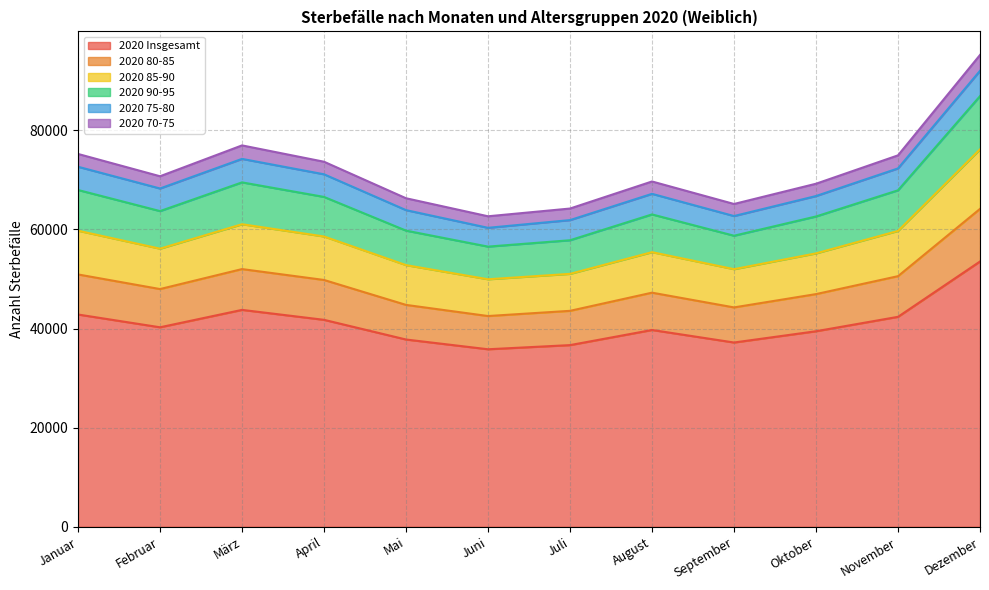

What value does the 2020 Insgesamt series have at März?

43765